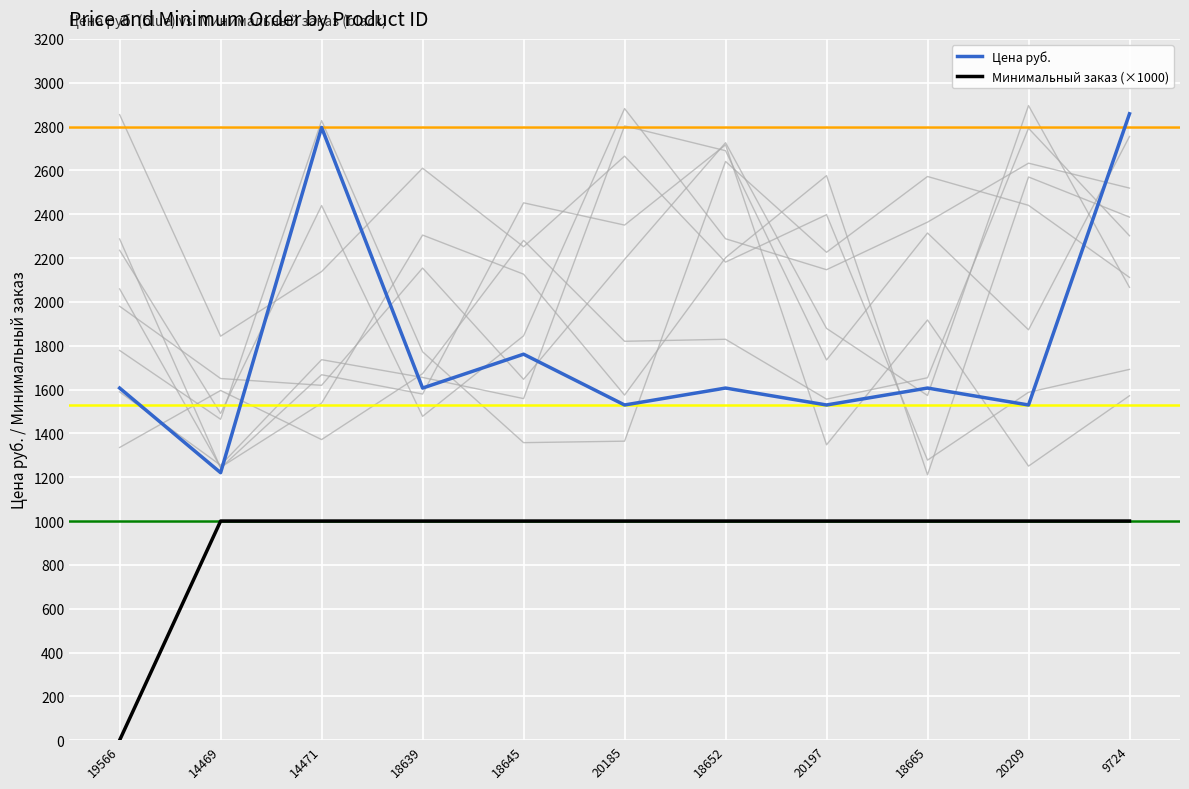

What is the value of the Цена руб. point at the 10th from the left?

1529.5